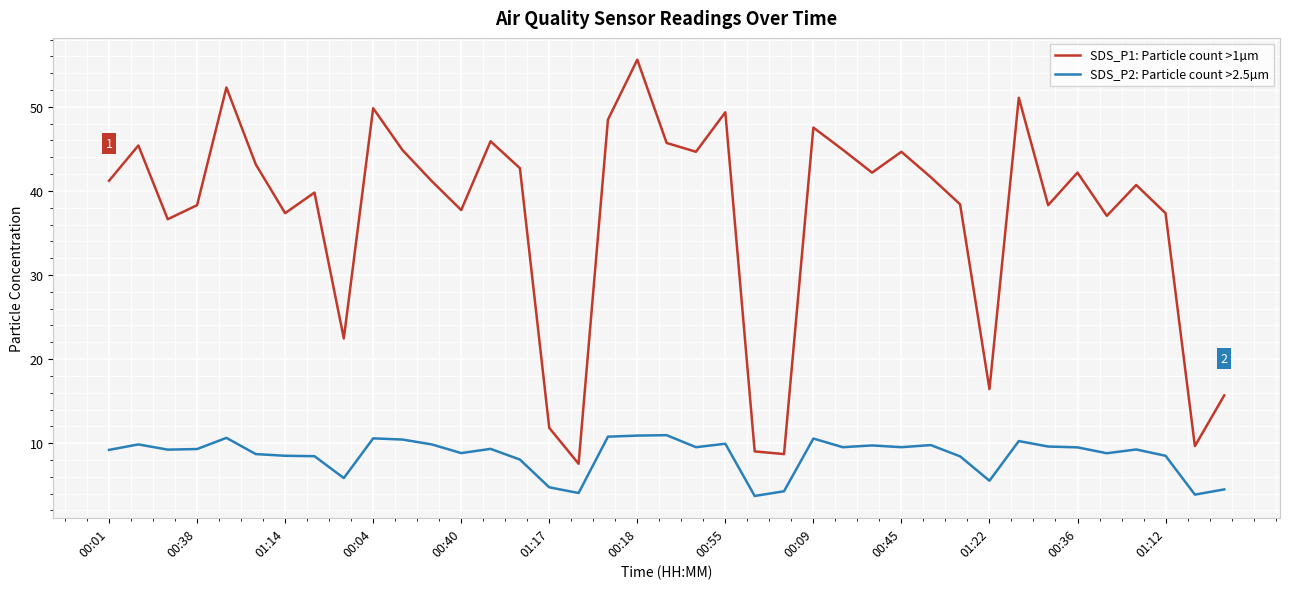

Which series has the largest total across all categories?

SDS_P1: Particle count >1µm